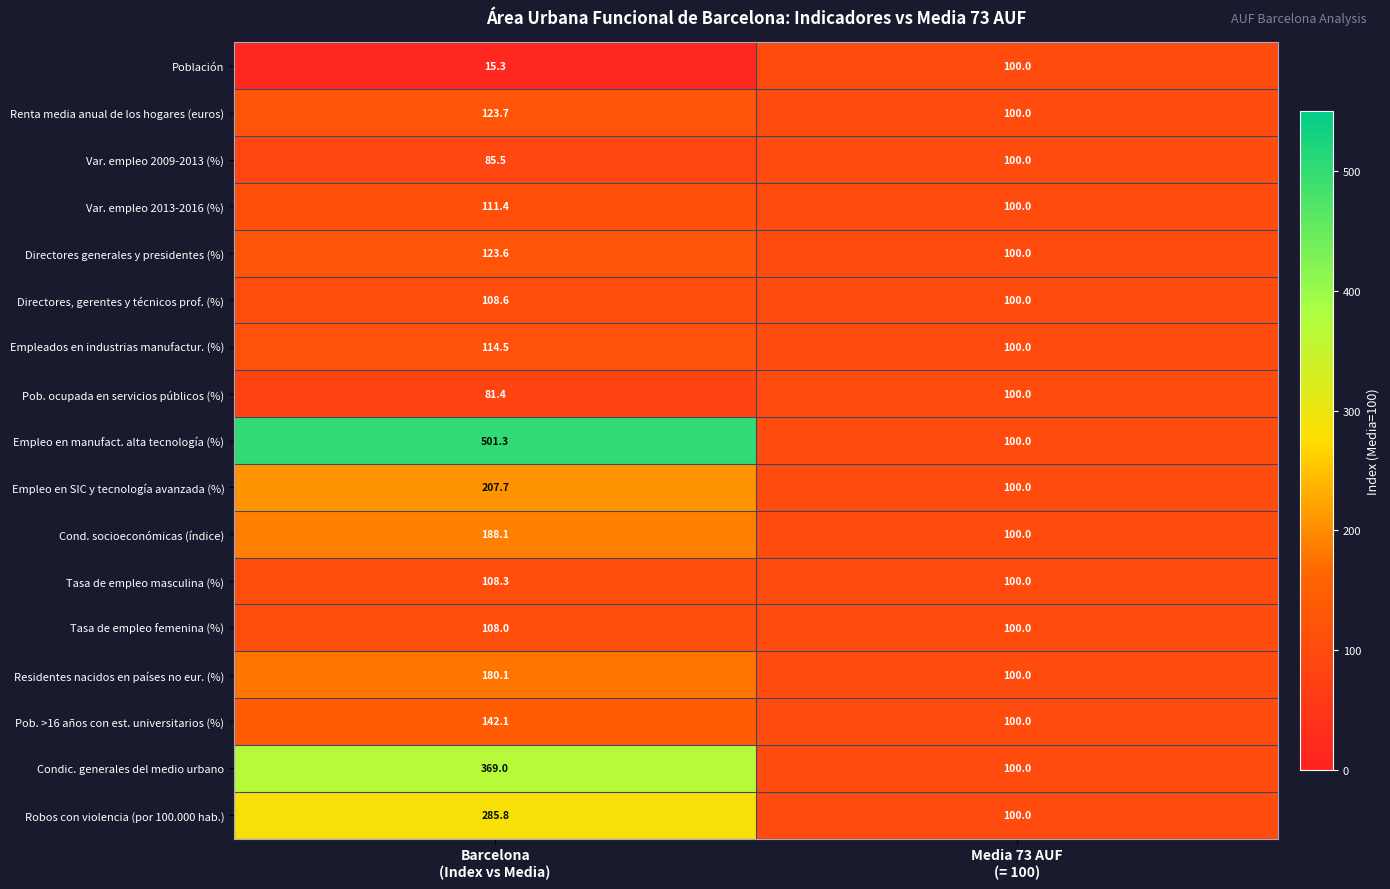

What is the smallest value displayed?

15.3